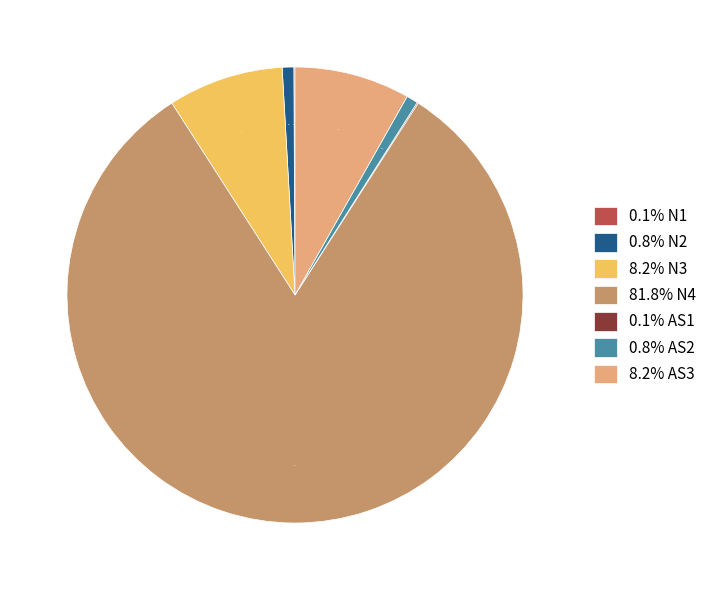

What percentage is NOT represented by 81.8% N4?

18.2%